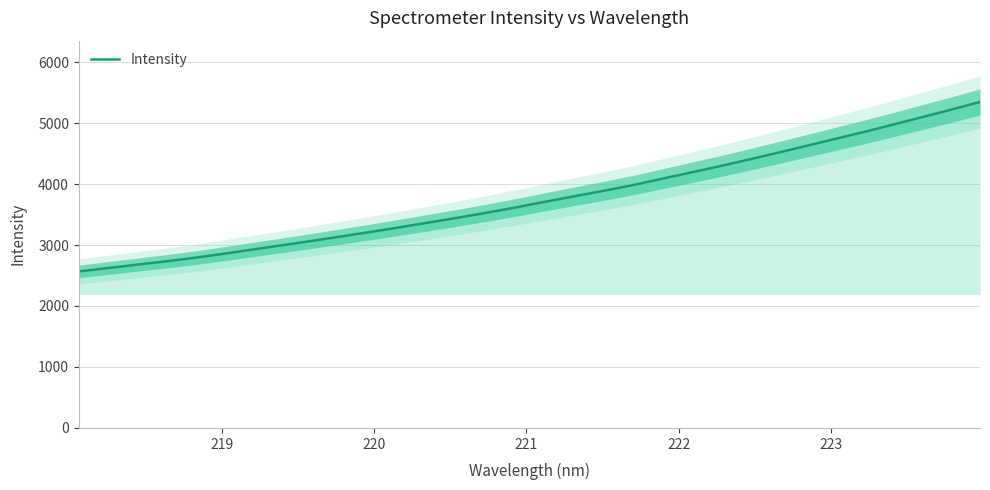

Reading left to right, what are all the values shown in this chart?

2566.6	2622.4	2677.7	2732.8	2791.6	2858.1	2927.8	2996.7	3066.6	3139.0	3212.5	3288.4	3366.5	3445.6	3528.2	3614.2	3706.0	3796.5	3884.8	3976.6	4080.5	4183.9	4288.1	4397.0	4508.9	4623.4	4737.9	4853.5	4973.5	5095.8	5218.5	5345.9